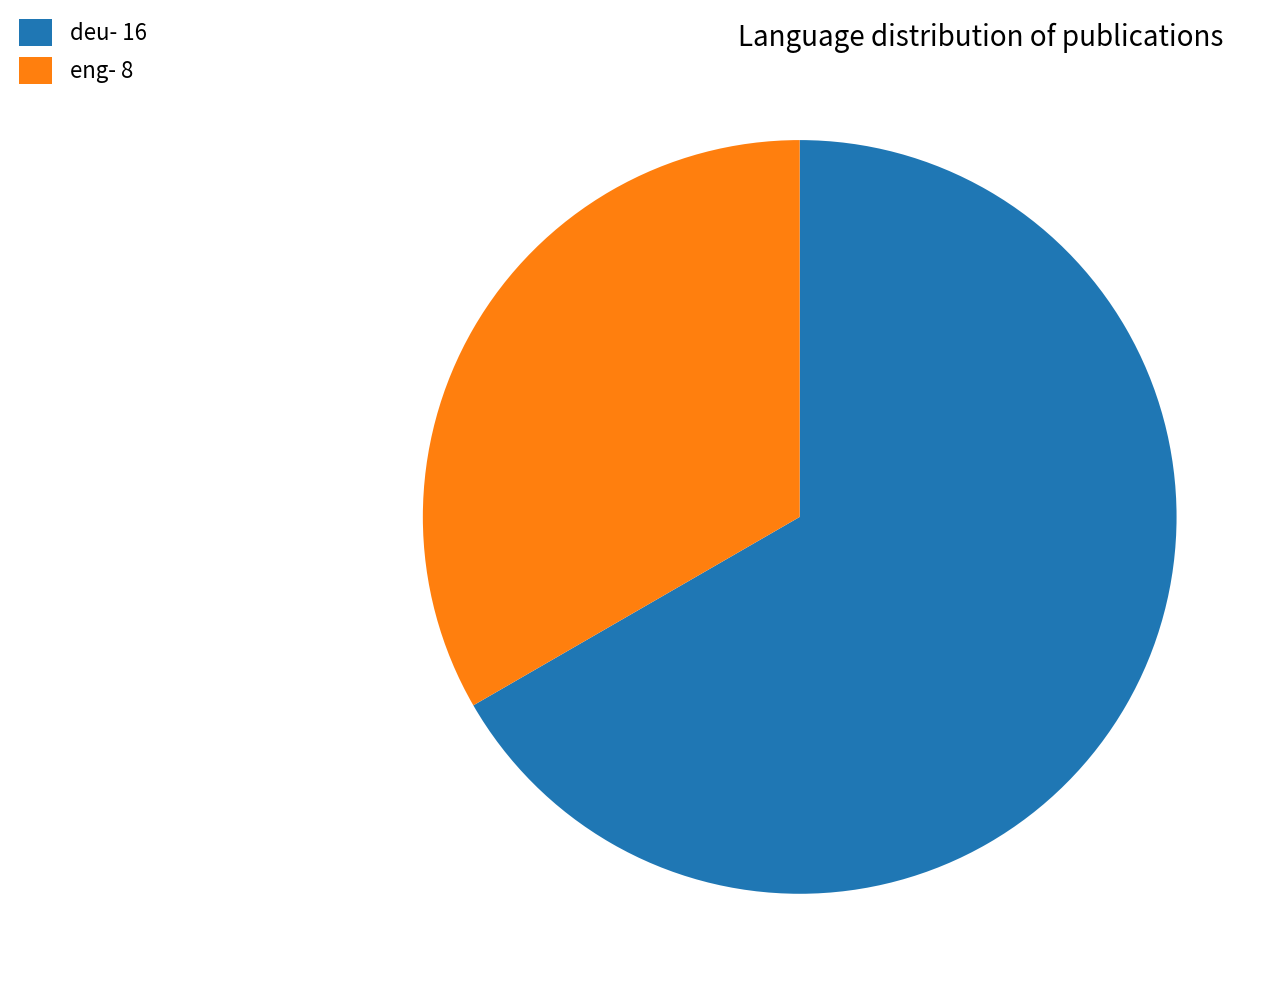

Is there a majority slice in this chart?

Yes